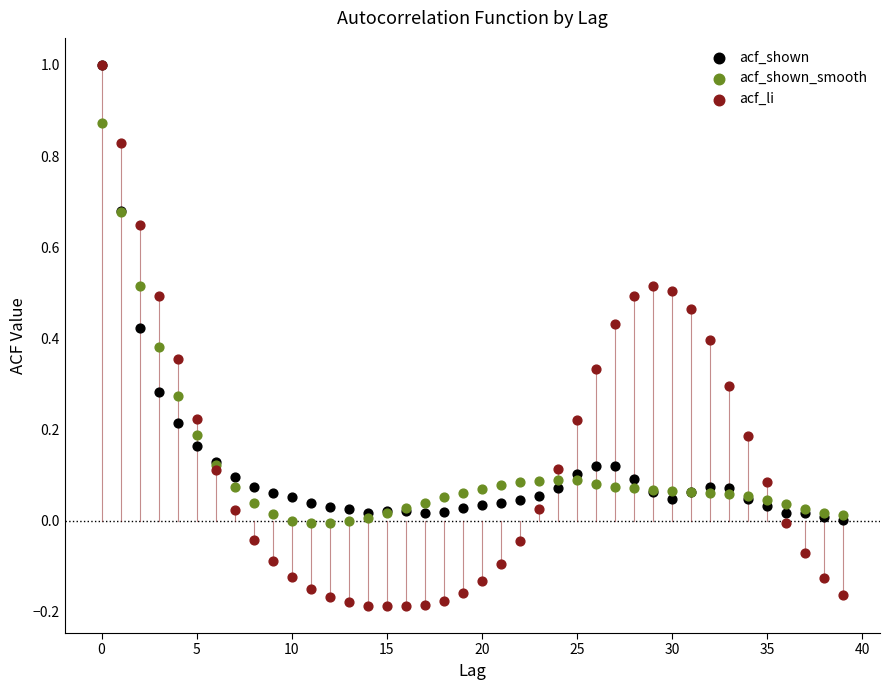

Which series has the widest spread of Y values?

acf_li